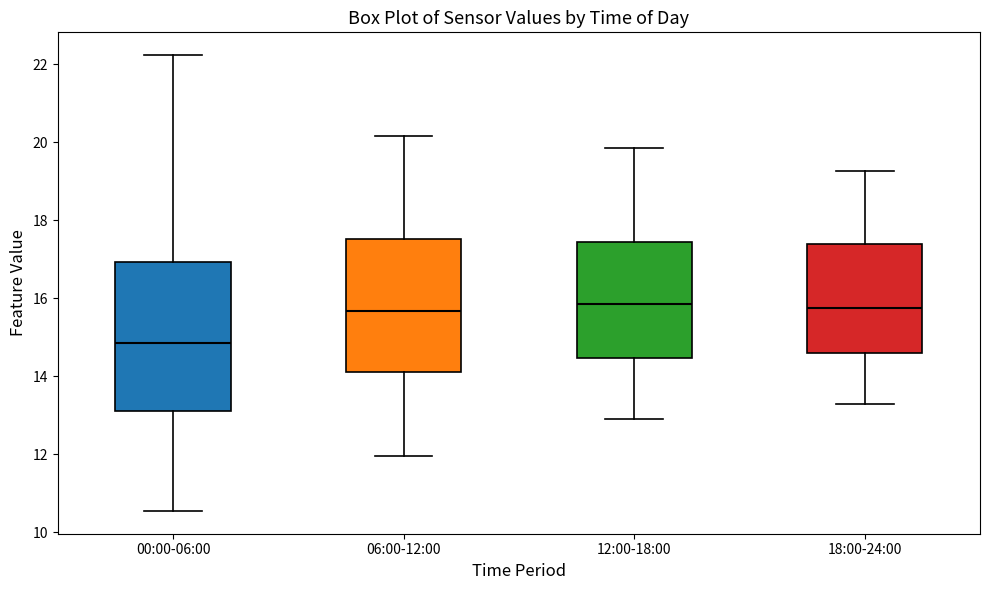

Where is the upper edge of the box for 18:00-24:00 on the y-axis? The values are not printed on the chart, so give them approximately, as read against the axis.

17.4